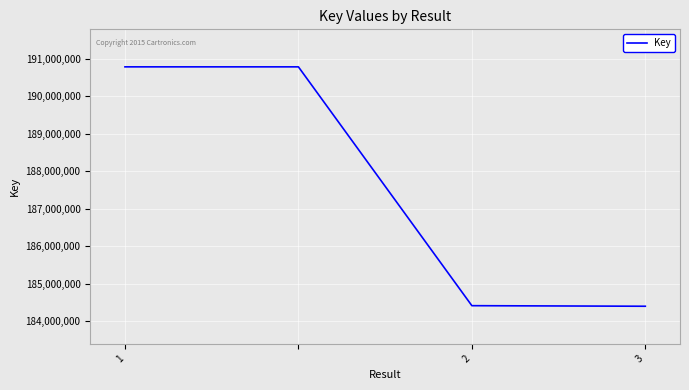

What is the maximum value shown in the chart?

190781807